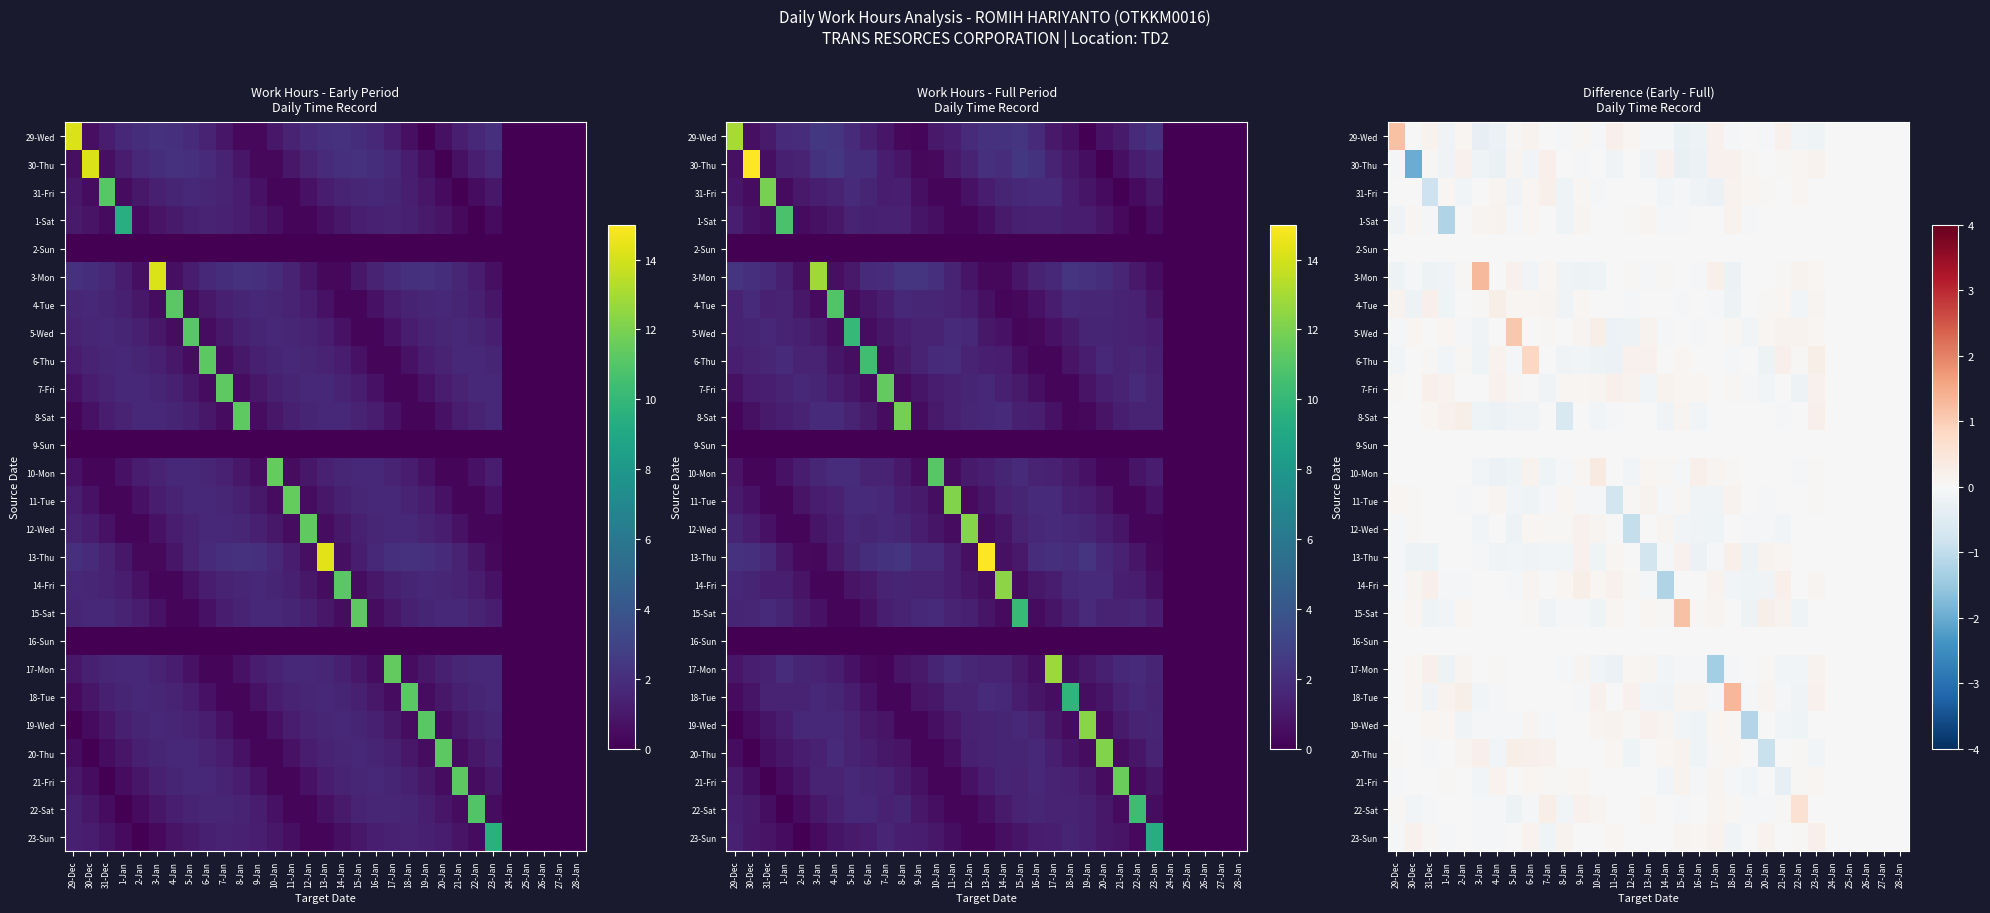

At how many categories does at least one series exceed 0?

26